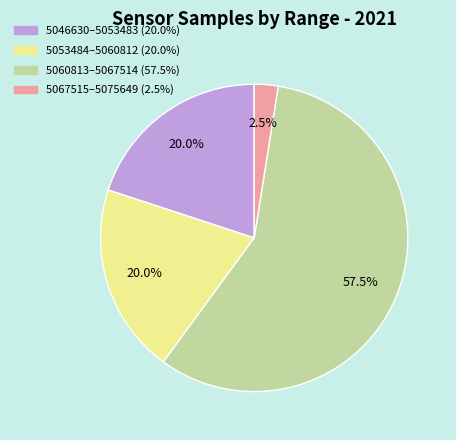

How many segments does this pie chart have?

4